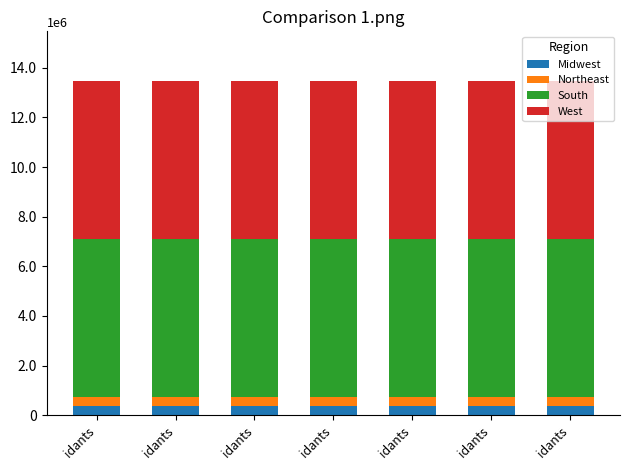

List the labels in order of West value, smallest first.

idants, idants, idants, idants, idants, idants, idants